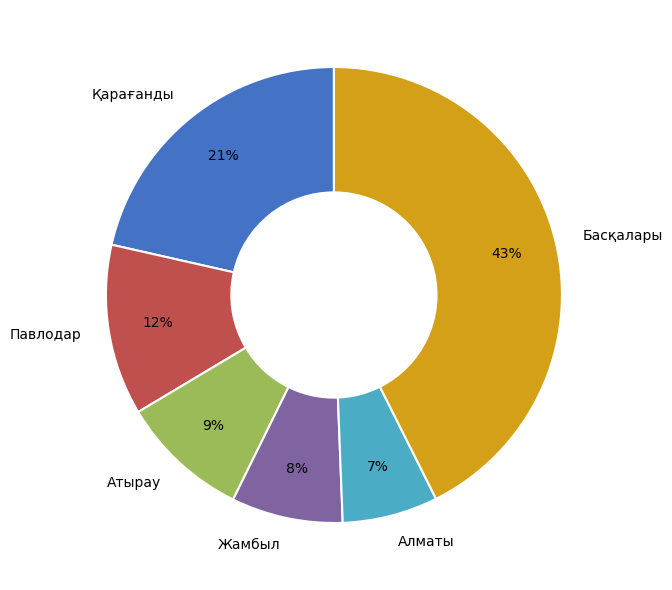

Is it true that Павлодар is 12% of the pie?

True